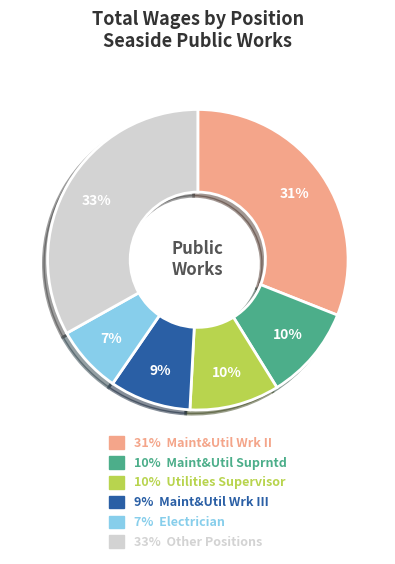

To the nearest percent, what percentage of the pie is 31% Maint&Util Wrk II?

31%